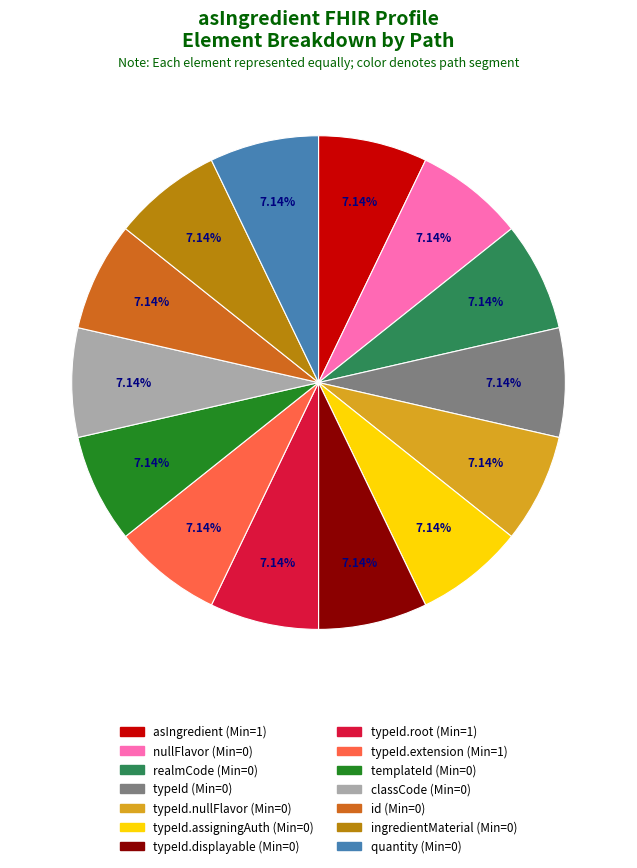

Is there any slice that represents more than half of the pie?

No